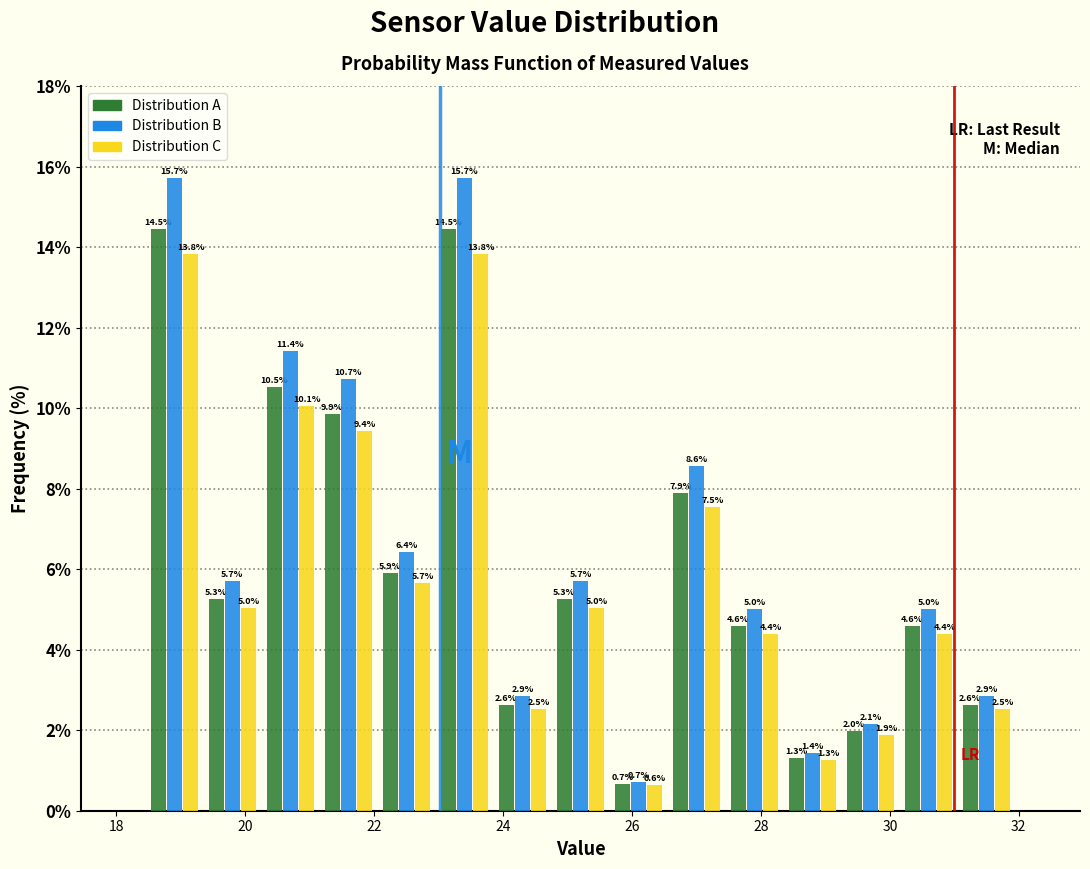

Reading left to right, transcribe this chart: for each range on the x-axis, give the height of each series' bar. The bar edges are not printed on the chart, so give them approximately, as read against the axis.

18.45 to 19.35: Distribution A=14.5	Distribution B=15.7	Distribution C=13.8
19.35 to 20.25: Distribution A=5.3	Distribution B=5.7	Distribution C=5.0
20.25 to 21.15: Distribution A=10.5	Distribution B=11.4	Distribution C=10.1
21.15 to 22.05: Distribution A=9.9	Distribution B=10.7	Distribution C=9.4
22.05 to 22.95: Distribution A=5.9	Distribution B=6.4	Distribution C=5.7
22.95 to 23.85: Distribution A=14.5	Distribution B=15.7	Distribution C=13.8
23.85 to 24.75: Distribution A=2.6	Distribution B=2.9	Distribution C=2.5
24.75 to 25.65: Distribution A=5.3	Distribution B=5.7	Distribution C=5.0
25.65 to 26.55: Distribution A=0.7	Distribution B=0.7	Distribution C=0.6
26.55 to 27.45: Distribution A=7.9	Distribution B=8.6	Distribution C=7.5
27.45 to 28.35: Distribution A=4.6	Distribution B=5.0	Distribution C=4.4
28.35 to 29.25: Distribution A=1.3	Distribution B=1.4	Distribution C=1.3
29.25 to 30.15: Distribution A=2.0	Distribution B=2.1	Distribution C=1.9
30.15 to 31.05: Distribution A=4.6	Distribution B=5.0	Distribution C=4.4
31.05 to 31.95: Distribution A=2.6	Distribution B=2.9	Distribution C=2.5